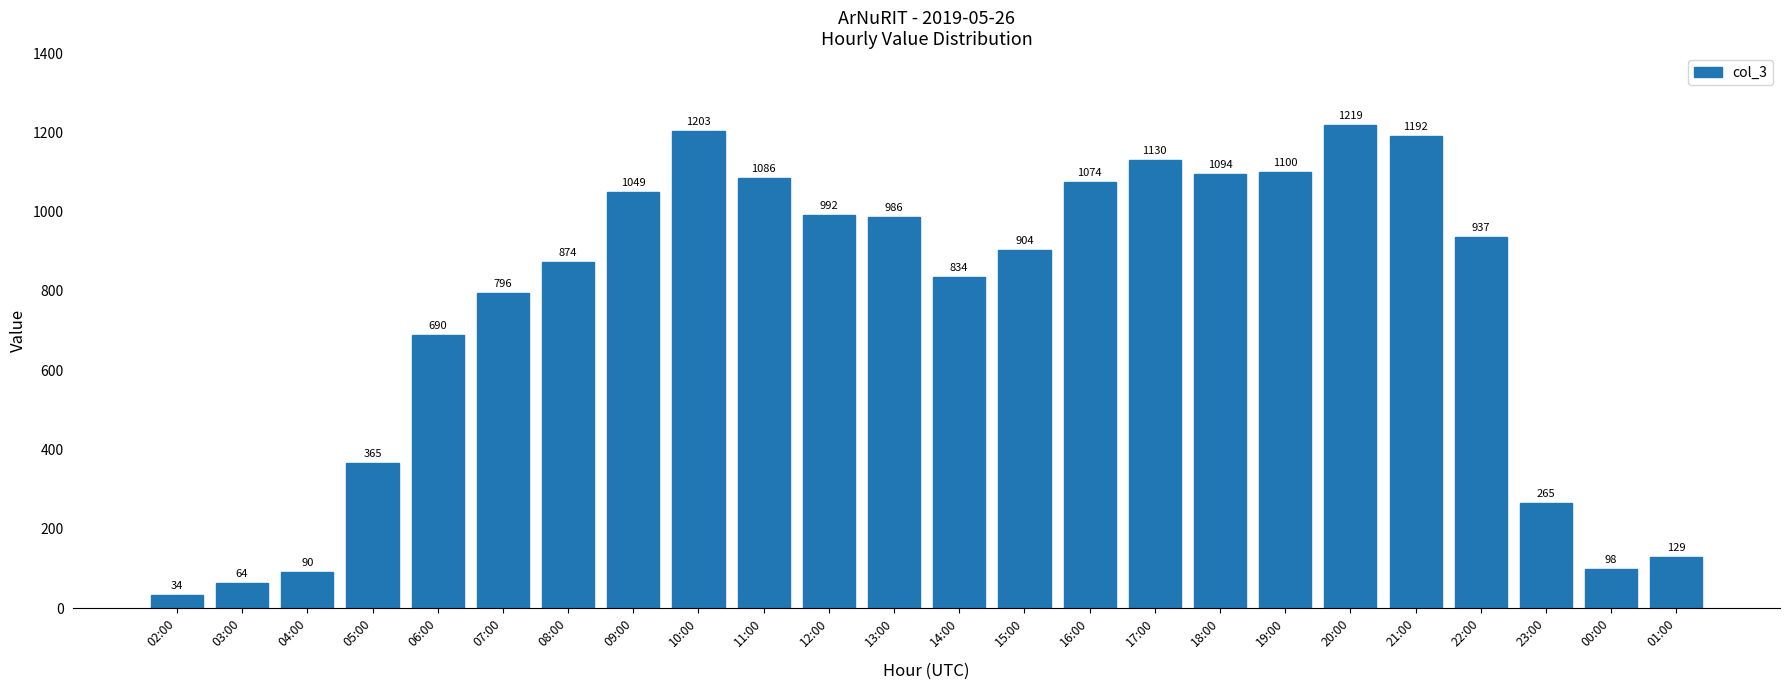

List the labels in order of value, smallest first.

02:00, 03:00, 04:00, 00:00, 01:00, 23:00, 05:00, 06:00, 07:00, 14:00, 08:00, 15:00, 22:00, 13:00, 12:00, 09:00, 16:00, 11:00, 18:00, 19:00, 17:00, 21:00, 10:00, 20:00